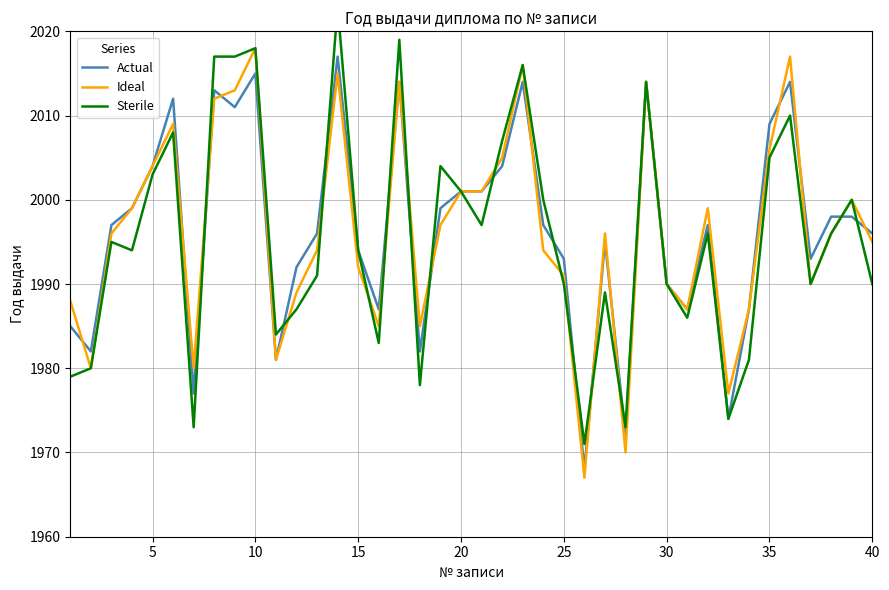

What is the difference between the highest and lowest values at 10?

2